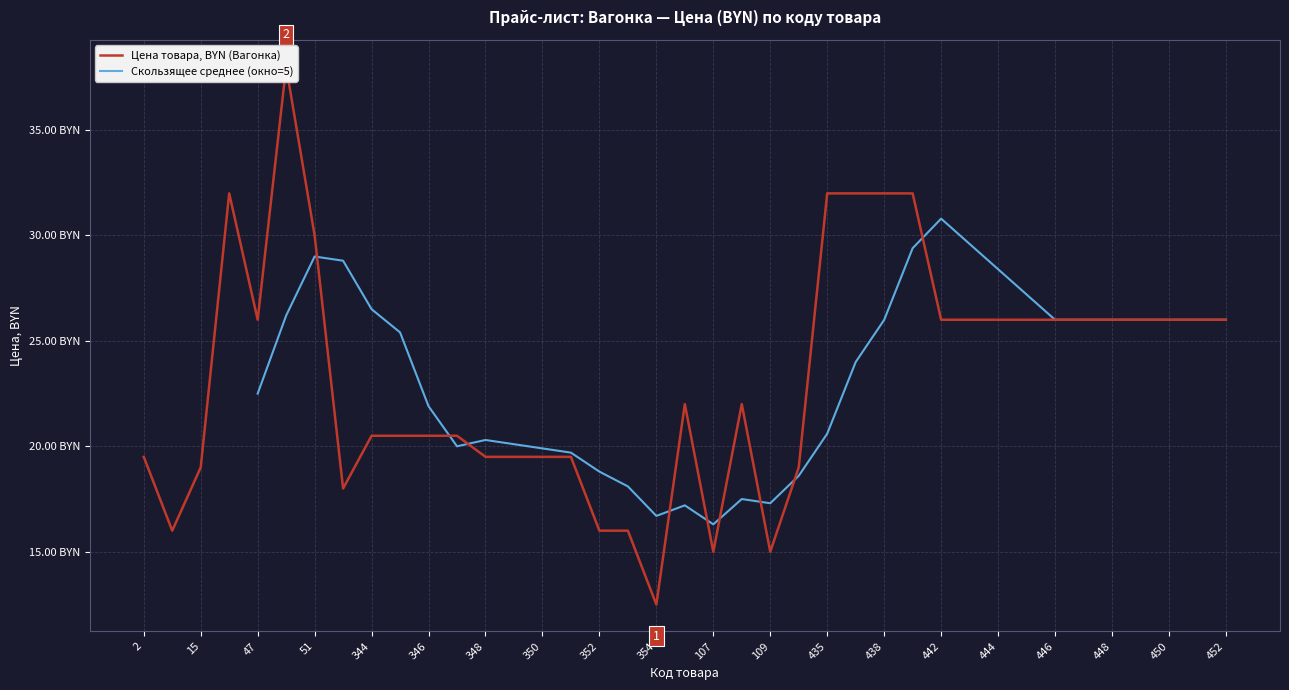

How many data points are above 22?

19